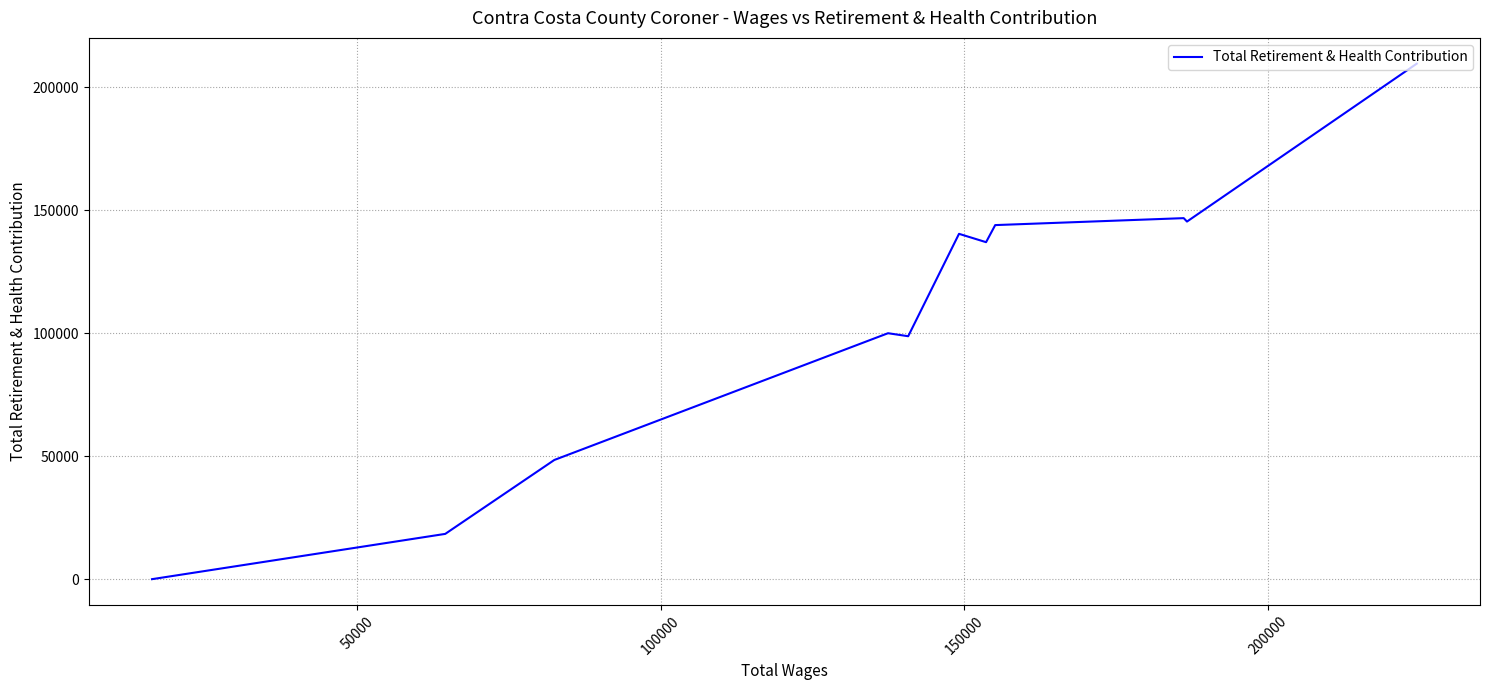

What is the value of the 6th point from the left?

140436